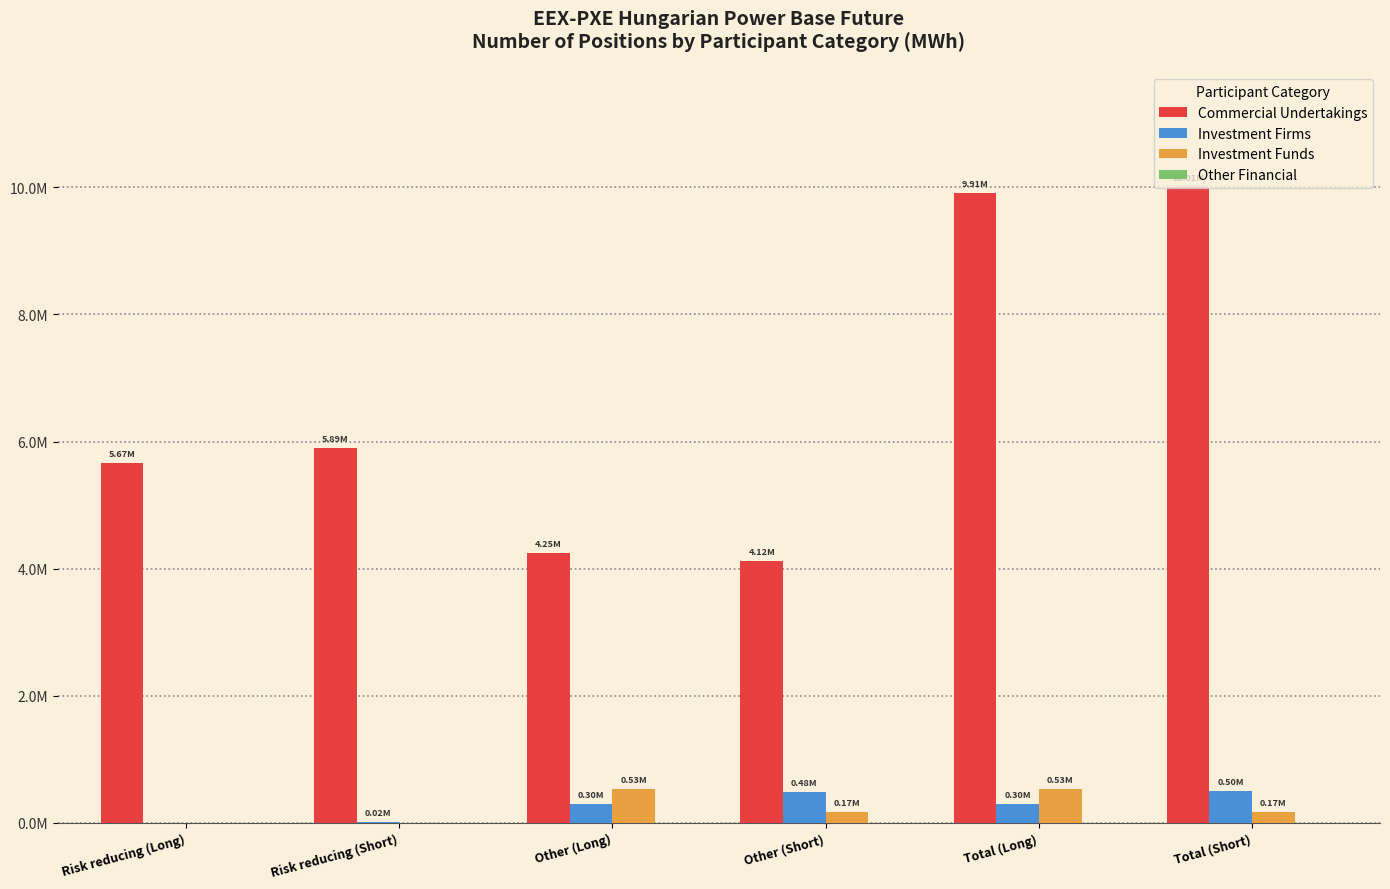

Which series has the largest total across all categories?

Commercial Undertakings